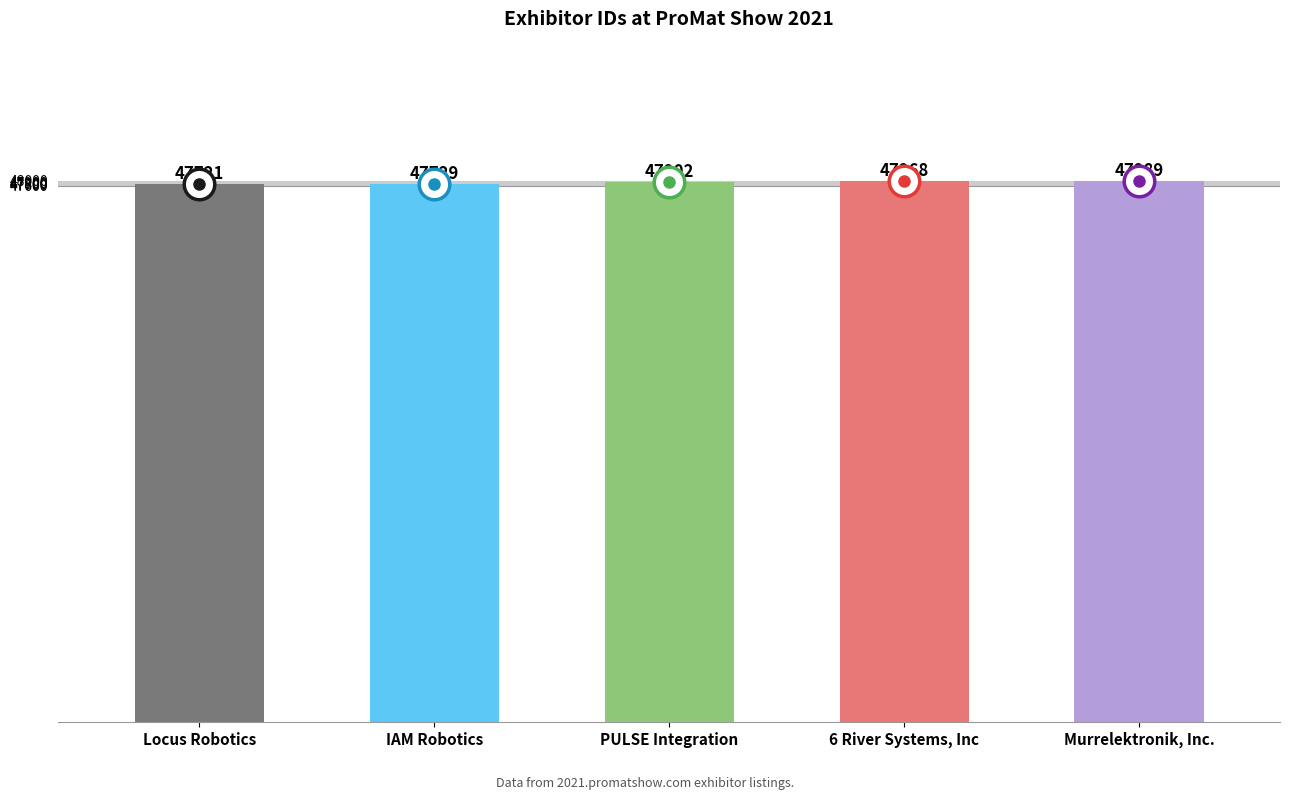

The value at Locus Robotics is 47721. True or false?

True